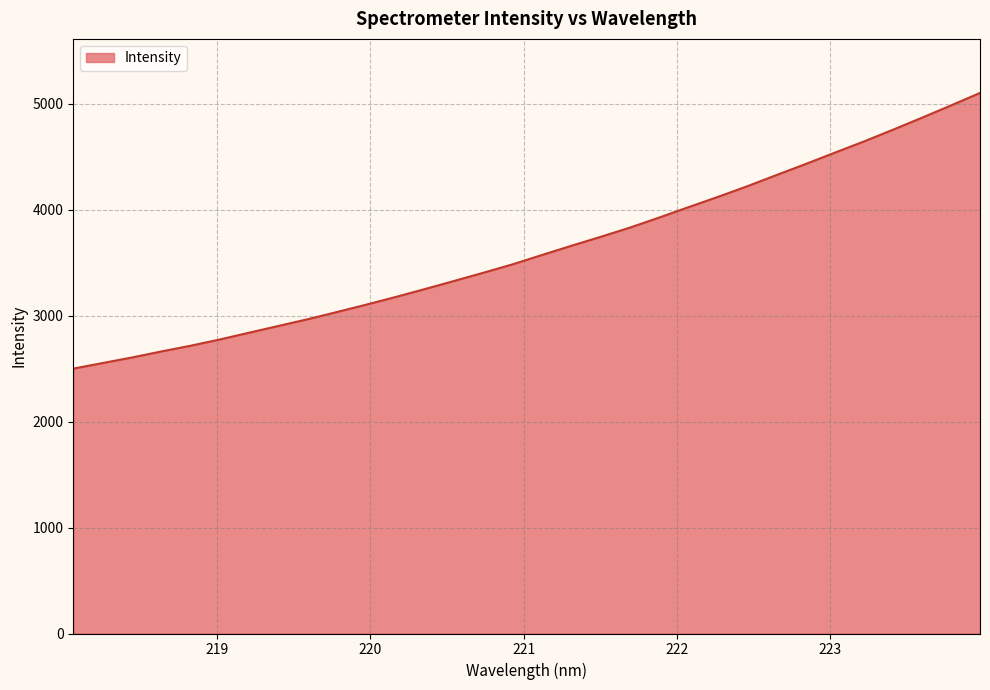

Reading right to left, list all the values displayed in this chart.

5102.8	4983.9	4867.6	4753.3	4641.8	4535.9	4428.4	4324.1	4218.4	4118.5	4022.3	3924.3	3829.6	3742.8	3658.3	3571.8	3484.1	3404.8	3327.1	3250.7	3175.8	3103.9	3034.3	2966.3	2902.7	2839.3	2775.2	2716.3	2662.0	2605.4	2553.0	2500.4